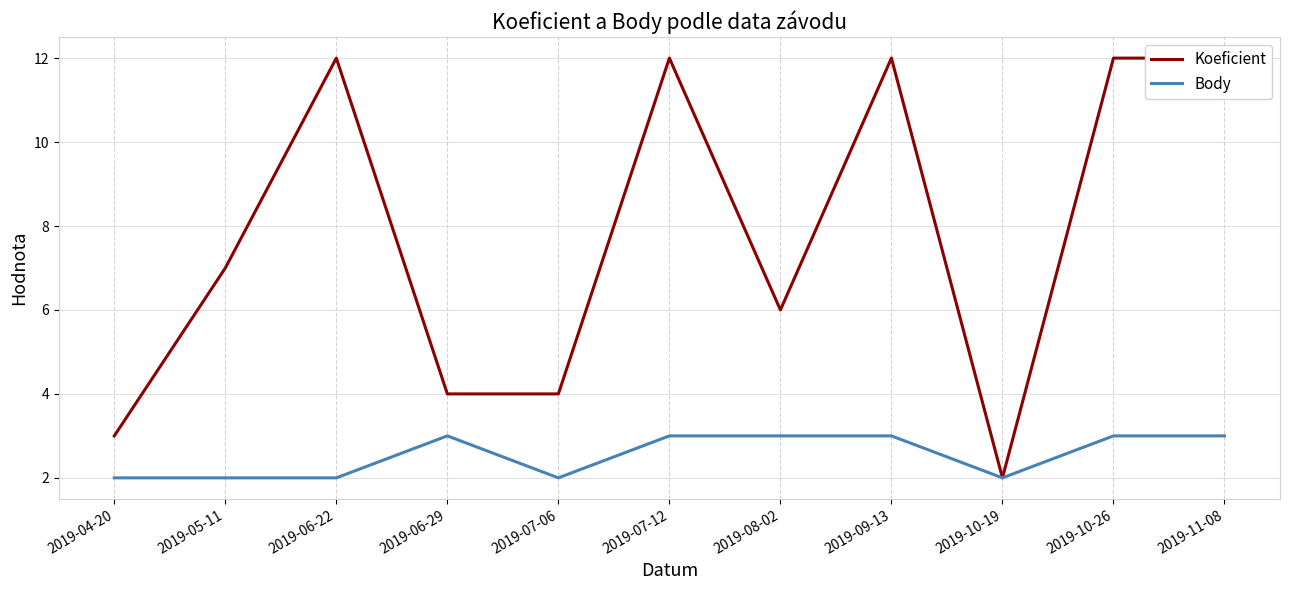

Is the value of Koeficient at 2019-10-26 greater than the value of Body at 2019-10-26?

Yes